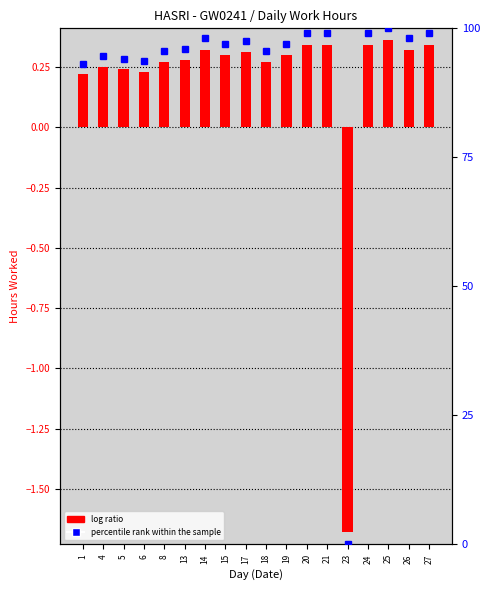

Which label corresponds to the smallest value in the chart?

23